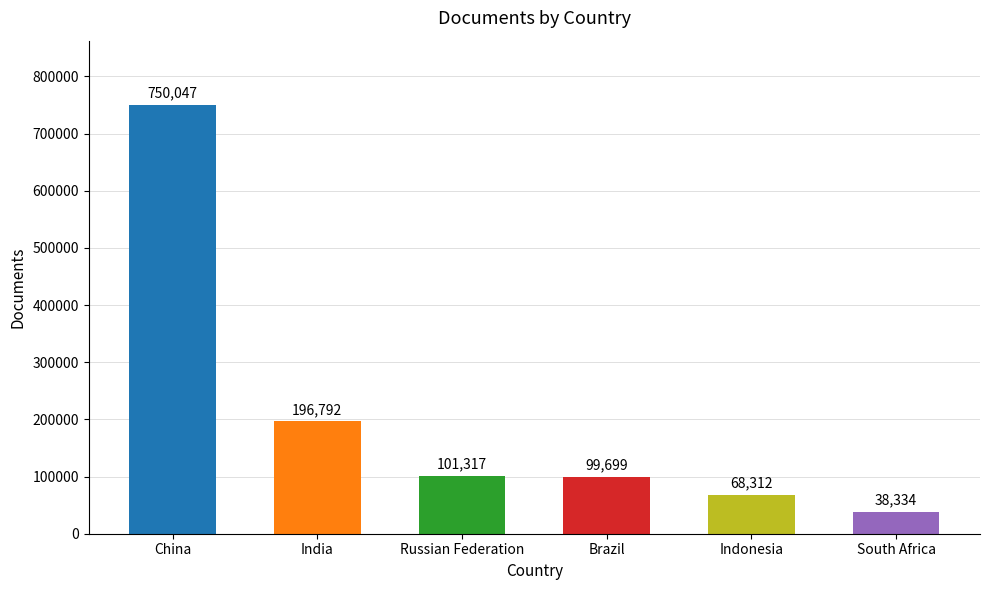

Between Brazil and South Africa, which is larger?

Brazil